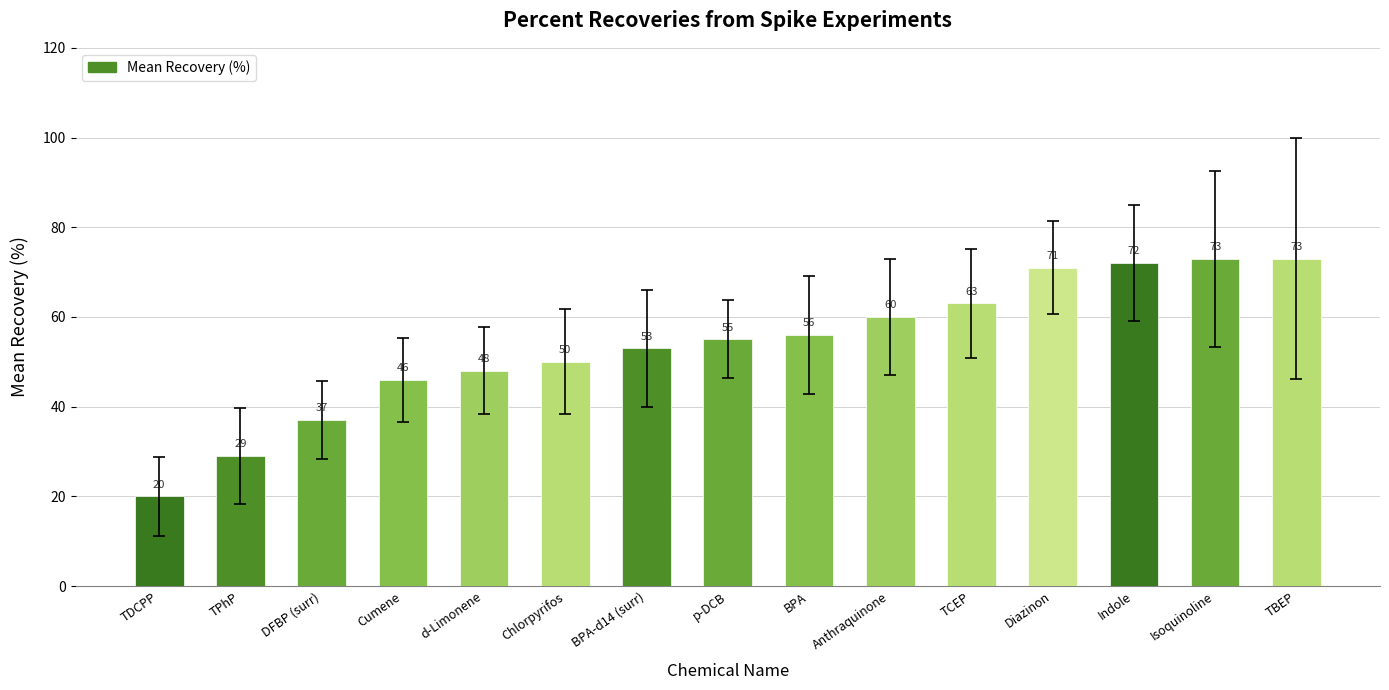

What is the label of the 1st bar from the left?

TDCPP